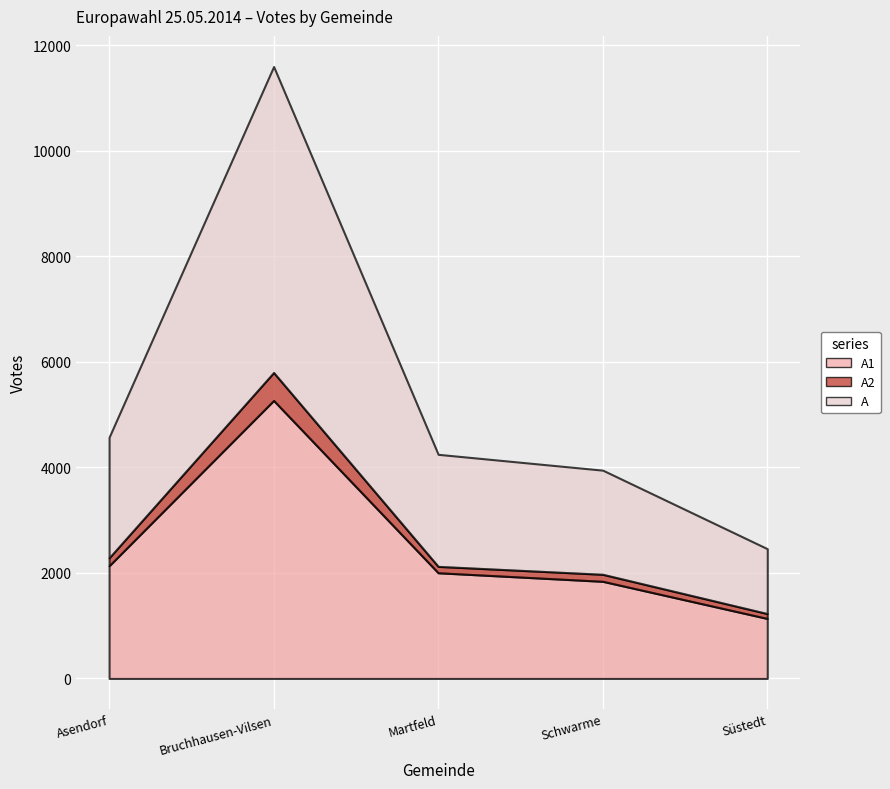

True or false: A2 and A1 cross at least once.

False